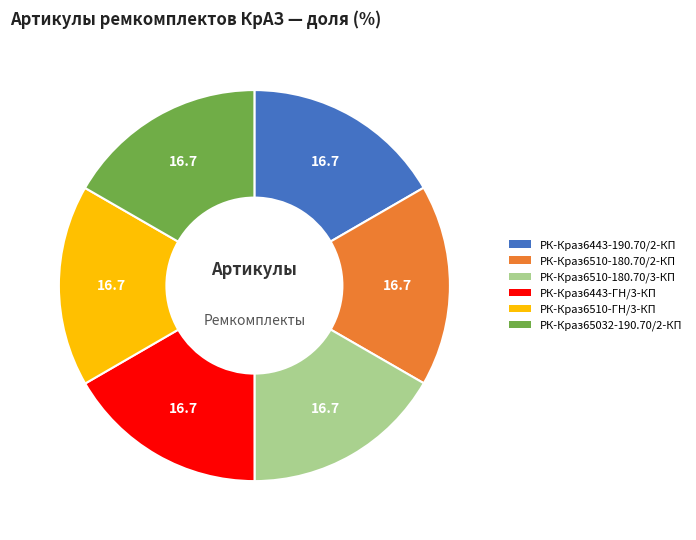

How many segments does this pie chart have?

6